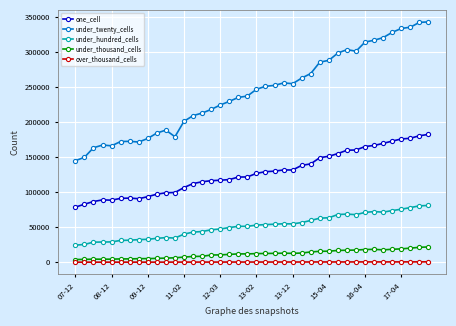

What is the difference between the second highest and minimum values in the one_cell series?

101786